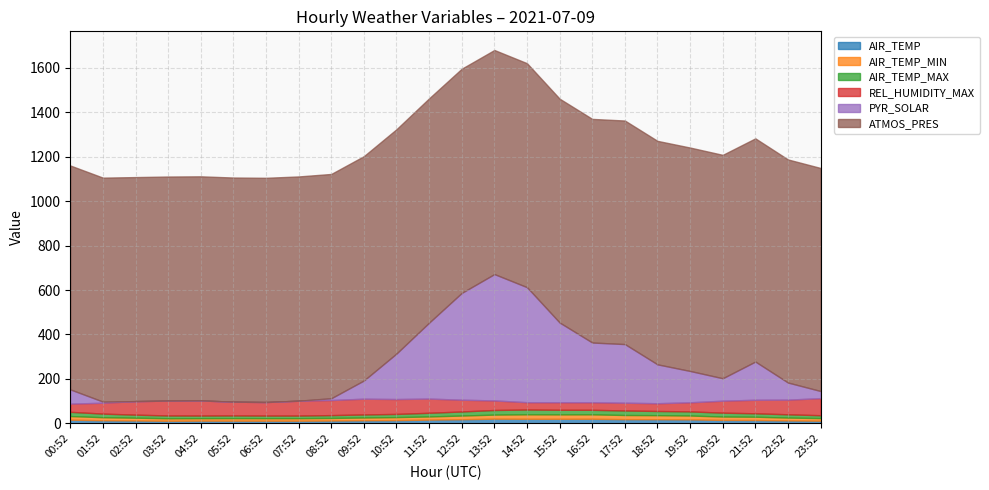

Reading left to right, transcribe all the data shown in this chart.

AIR_TEMP: 16.3	13.7	12.6	11.3	11.9	11.7	11.6	11.6	12.4	13.7	14.3	16.5	18.3	20.8	20.2	20.2	20.3	18.7	18.4	17.5	15.2	14.8	12.9	11.7
AIR_TEMP_MIN: 16.3	13.7	12.6	11.3	11.1	11.5	11.4	11.4	11.7	12.4	13.6	14.3	16.6	18.3	20.2	19.9	20.0	18.6	18.2	17.5	15.2	14.8	12.9	11.7
AIR_TEMP_MAX: 19.0	16.2	13.7	12.6	11.9	12.2	11.8	11.8	12.7	13.7	14.3	16.5	18.3	20.8	21.6	20.7	20.4	20.4	18.8	18.6	17.4	15.4	14.7	12.9
REL_HUMIDITY_MAX: 37.0	49.0	61.0	67.0	68.0	62.0	61.0	67.0	68.0	71.0	67.0	64.0	53.0	43.0	33.0	34.0	34.0	35.0	35.0	41.0	54.0	61.0	66.0	77.0
PYR_SOLAR: 64.0	5.0	0.0	0.0	0.0	0.0	0.0	0.0	8.0	82.0	205.0	342.0	481.0	569.0	518.0	359.0	269.0	264.0	175.0	141.0	101.0	172.0	77.0	32.0
ATMOS_PRES: 1008.3	1008.6	1008.8	1009.0	1009.2	1009.3	1009.7	1009.8	1010.0	1010.2	1010.1	1010.1	1009.6	1009.1	1008.5	1008.0	1007.0	1006.7	1006.4	1006.1	1006.0	1005.1	1004.6	1004.4